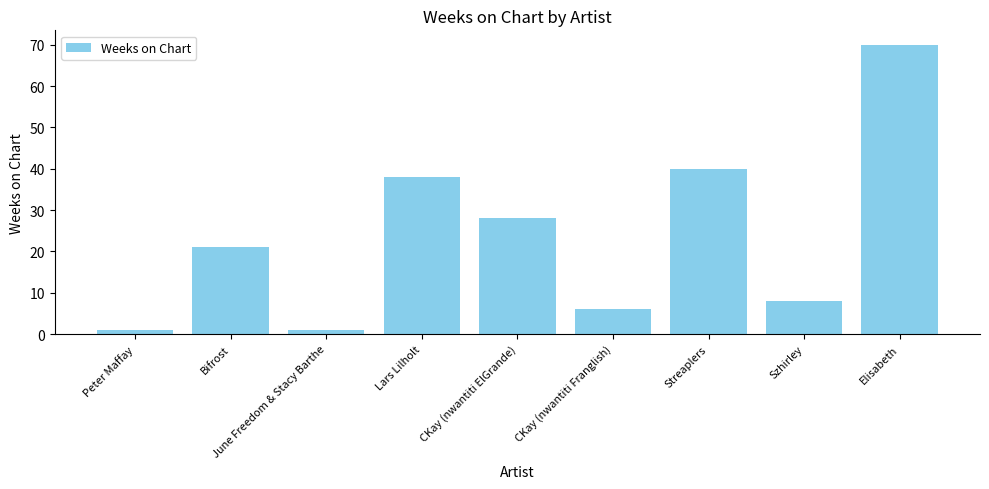

The value at Streaplers is 66. True or false?

False